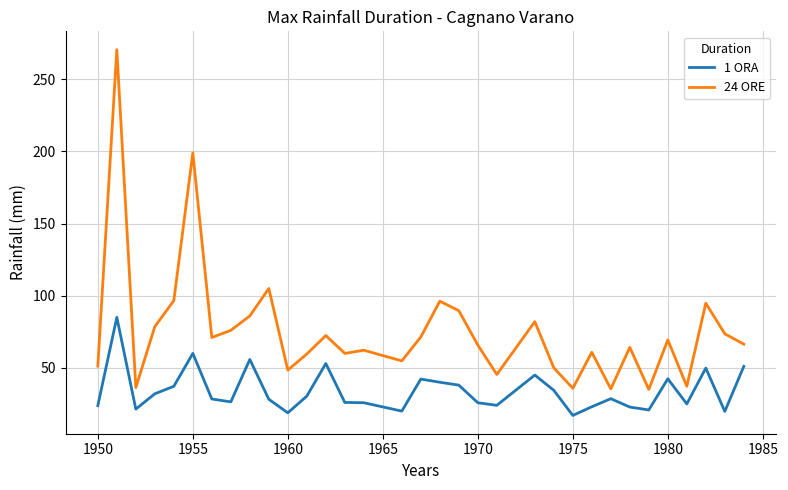

Which series has the largest total across all categories?

24 ORE